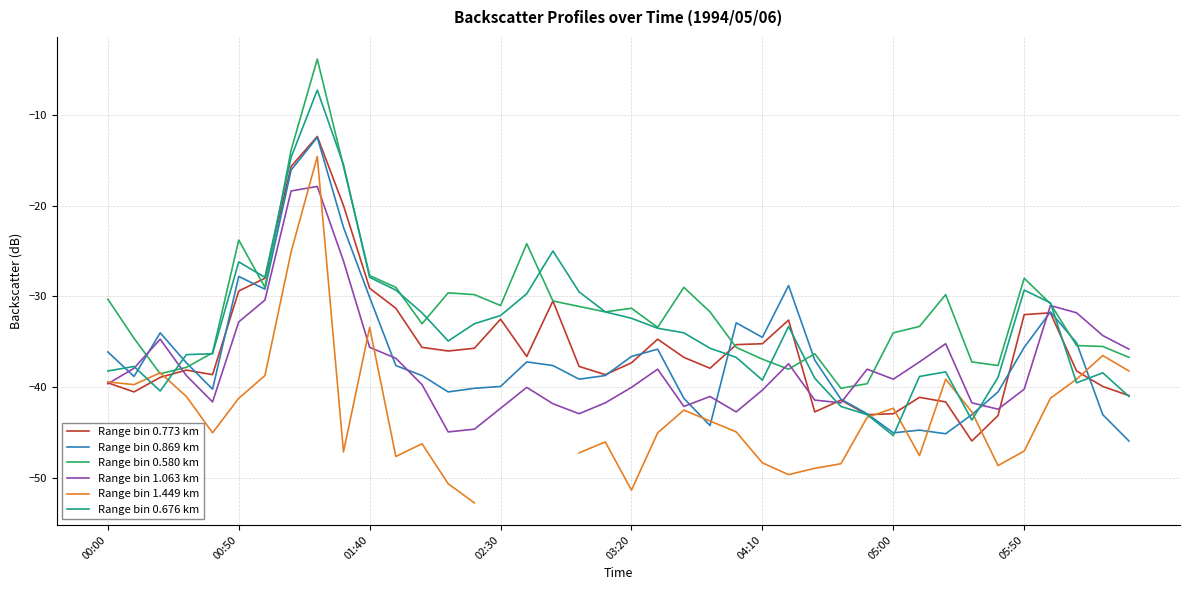

The value of Range bin 1.063 km at 13 is -44.9. True or false?

True